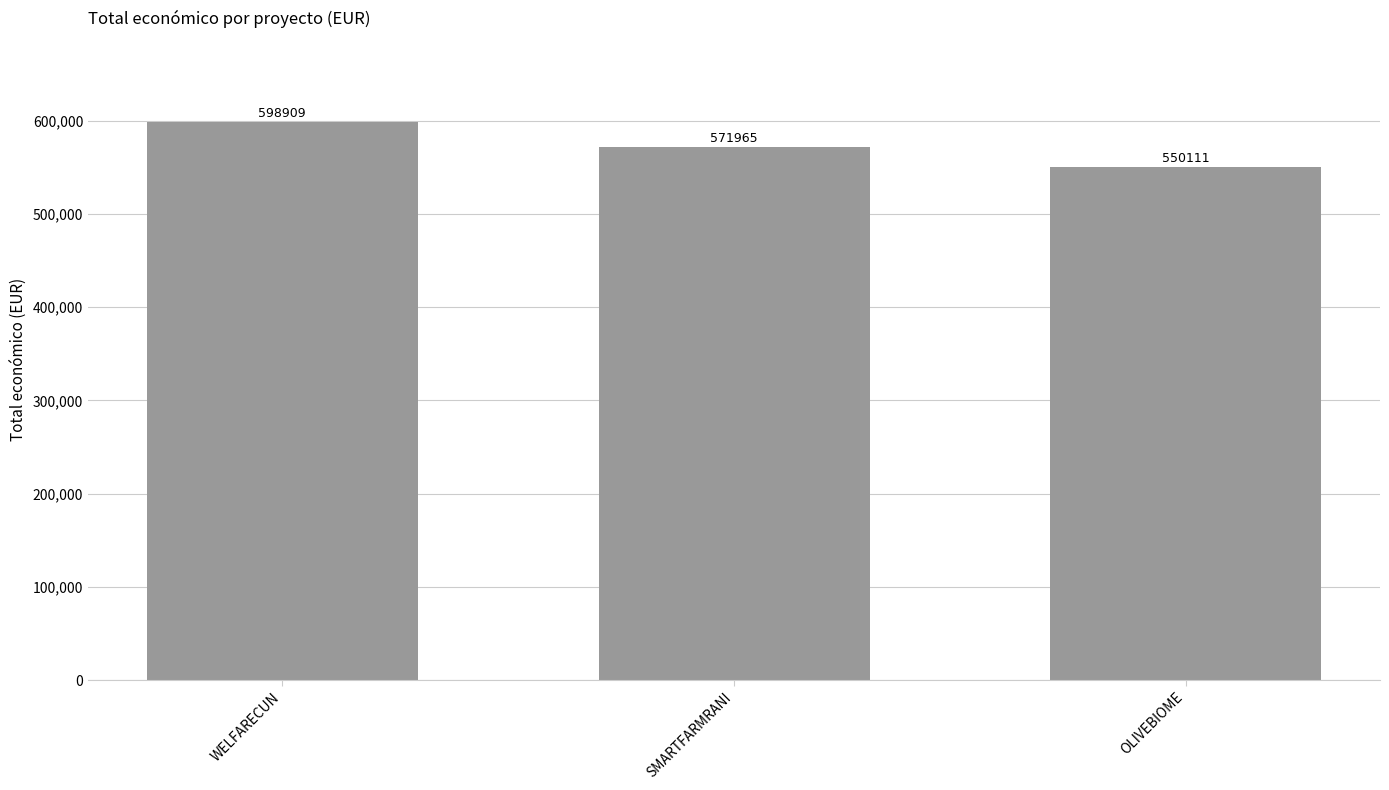

Where is the data nearest to the value 574510?

SMARTFARMRANI